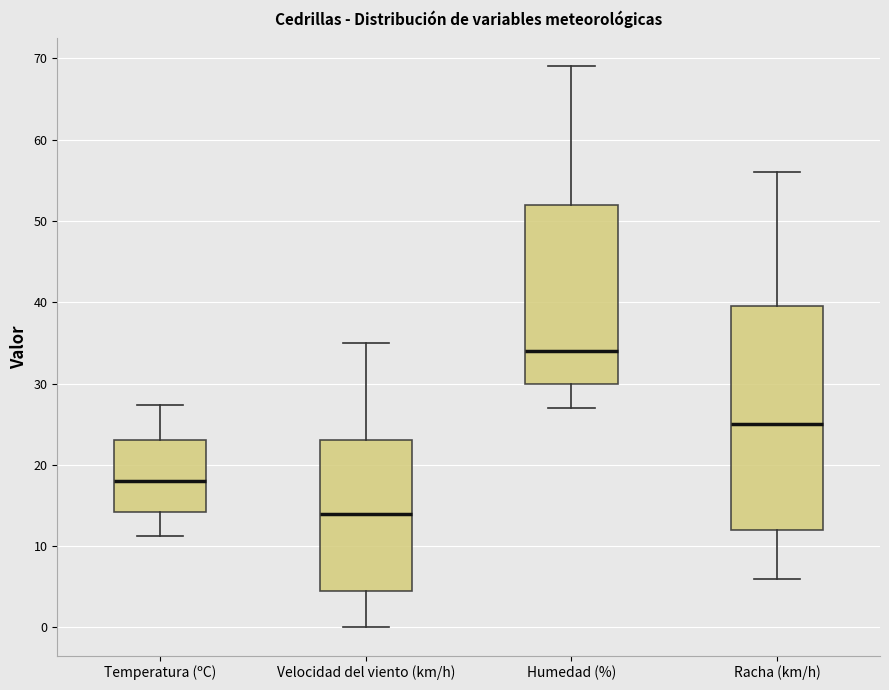

Comparing the boxes themselves (not the whiskers), which one is the tallest?

Racha (km/h)